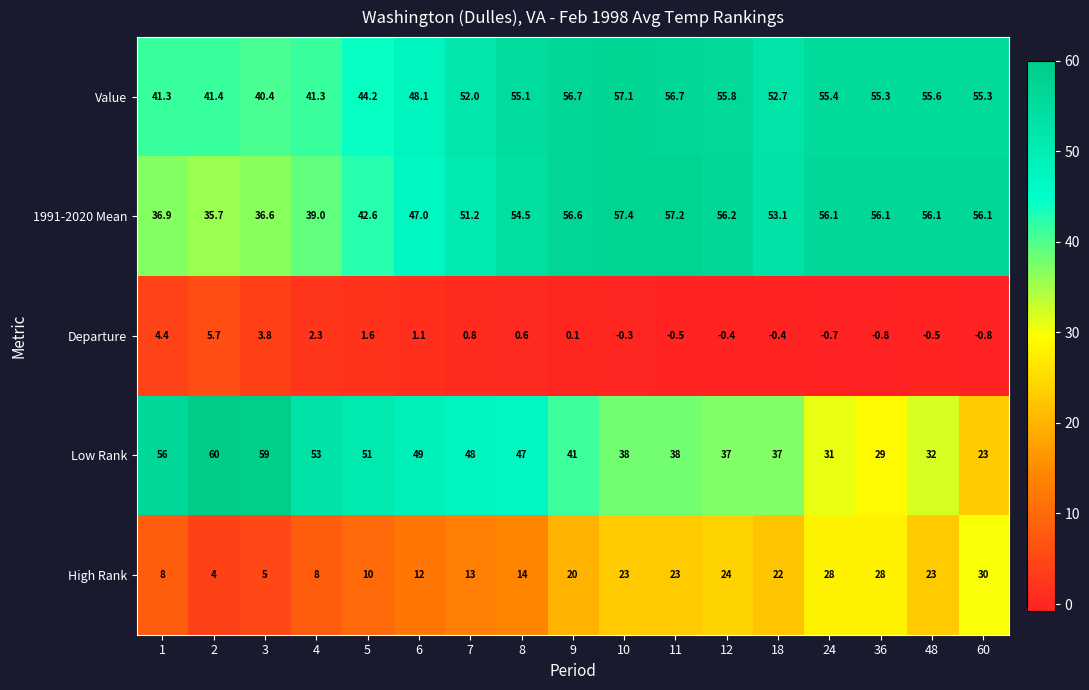

Which series has the widest spread of values?

Low Rank